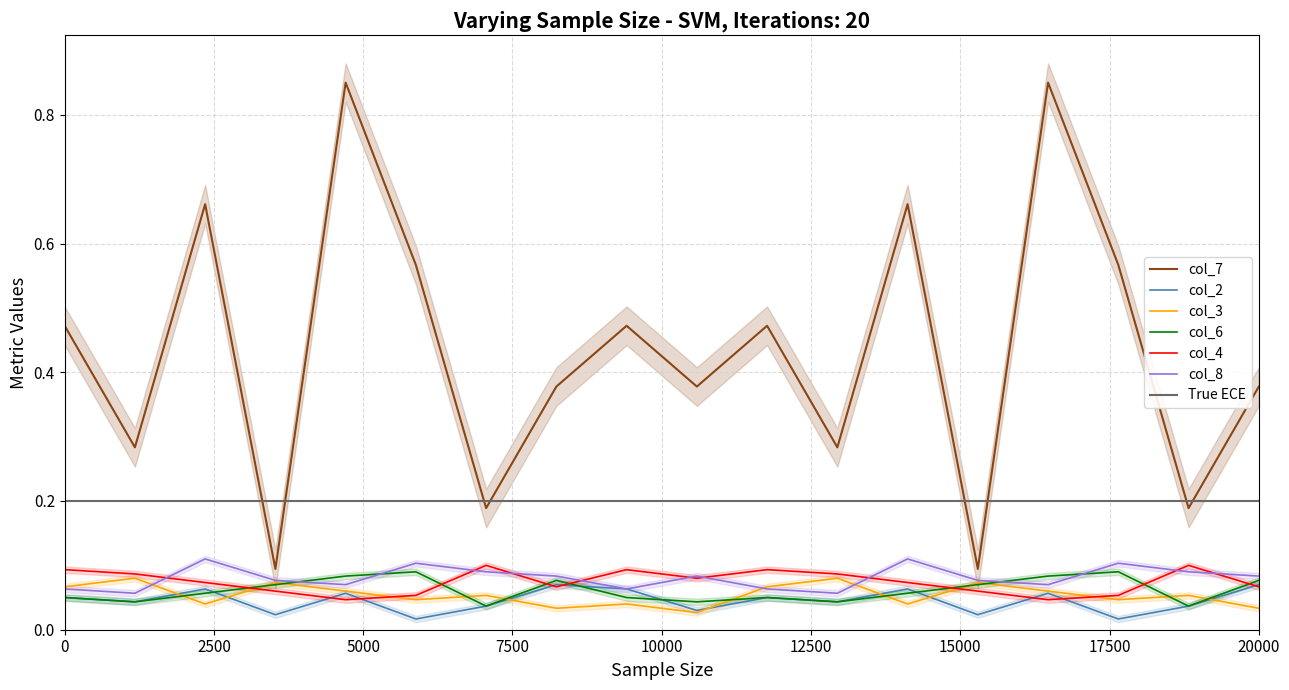

True or false: col_6 and col_7 cross at least once.

False